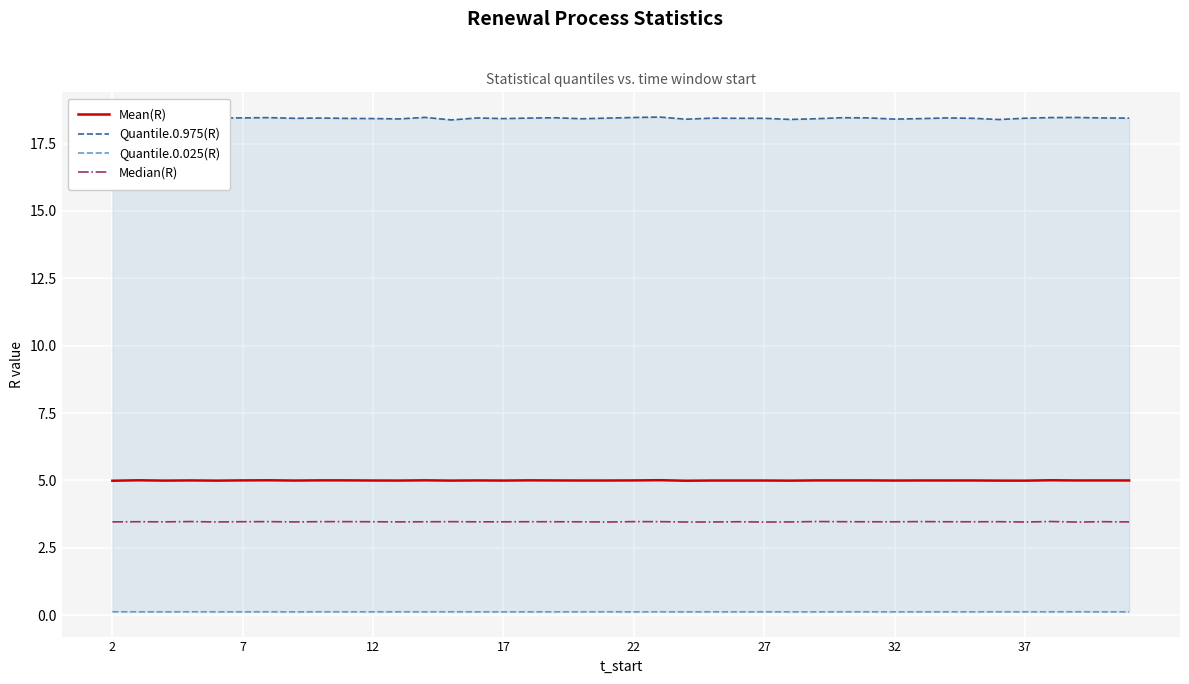

Which series has the widest spread of values?

Quantile.0.975(R)